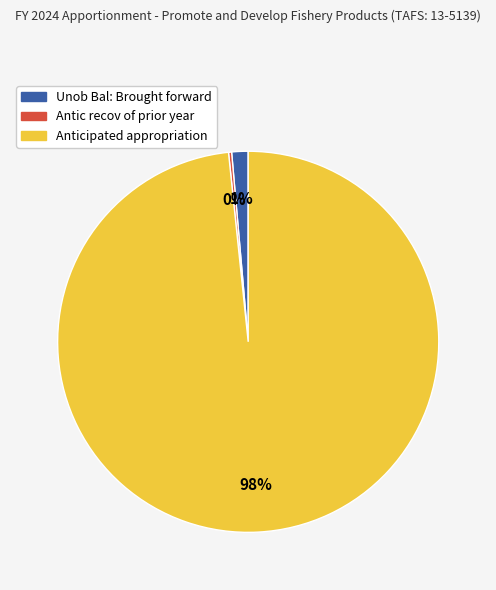

Which slice is the largest?

Anticipated appropriation